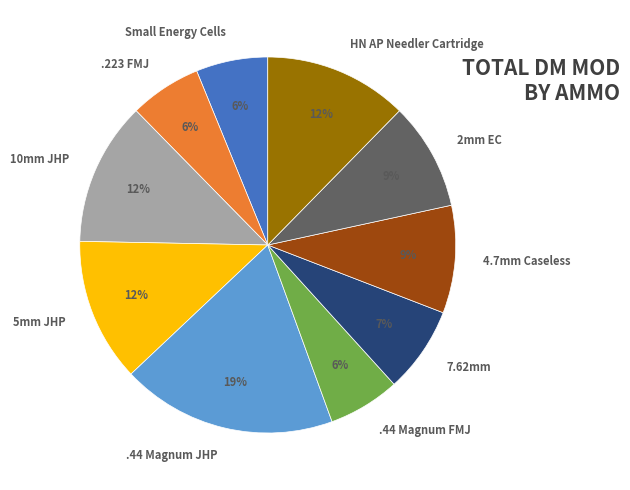

The HN AP Needler Cartridge slice represents 12% of the pie. True or false?

True